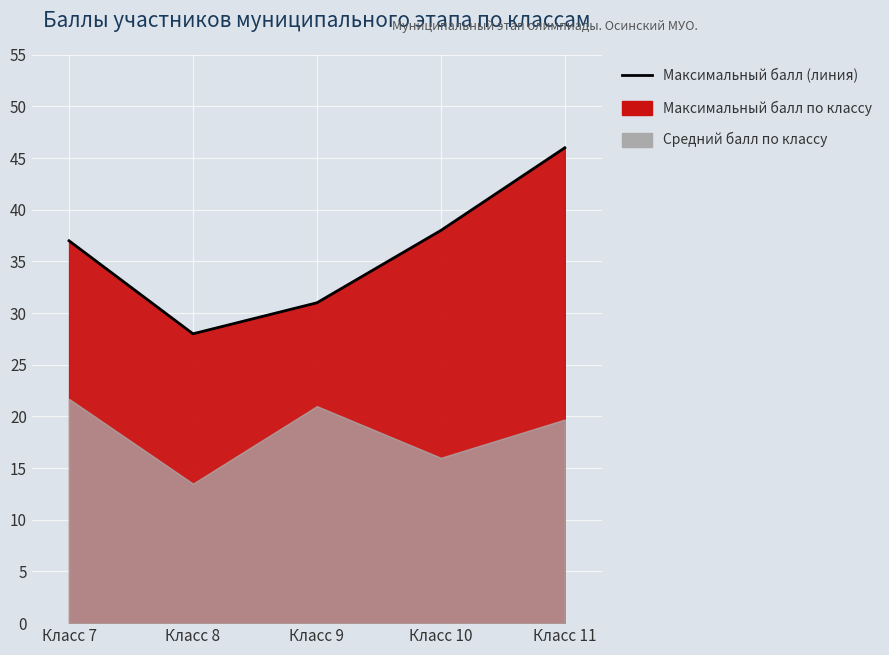

The value at Класс 7 is 19. True or false?

False